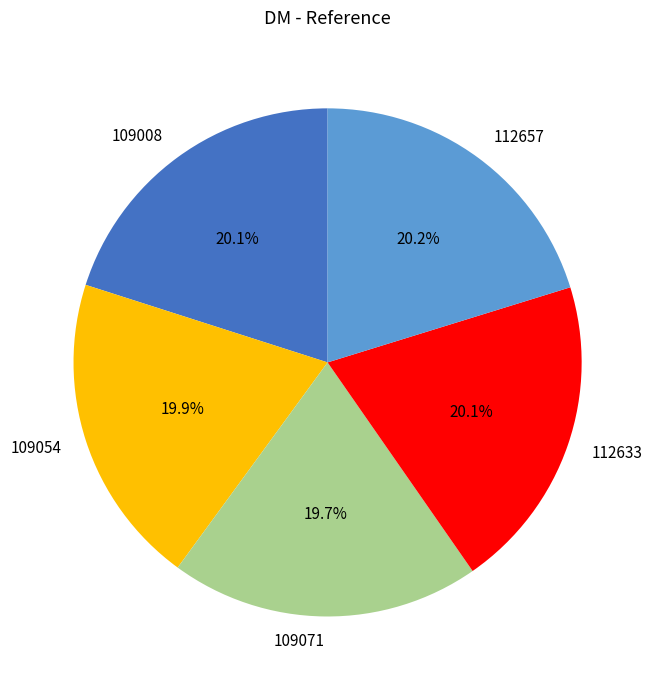

What is the ratio of the value at 109008 to the value at 112633?

1.0